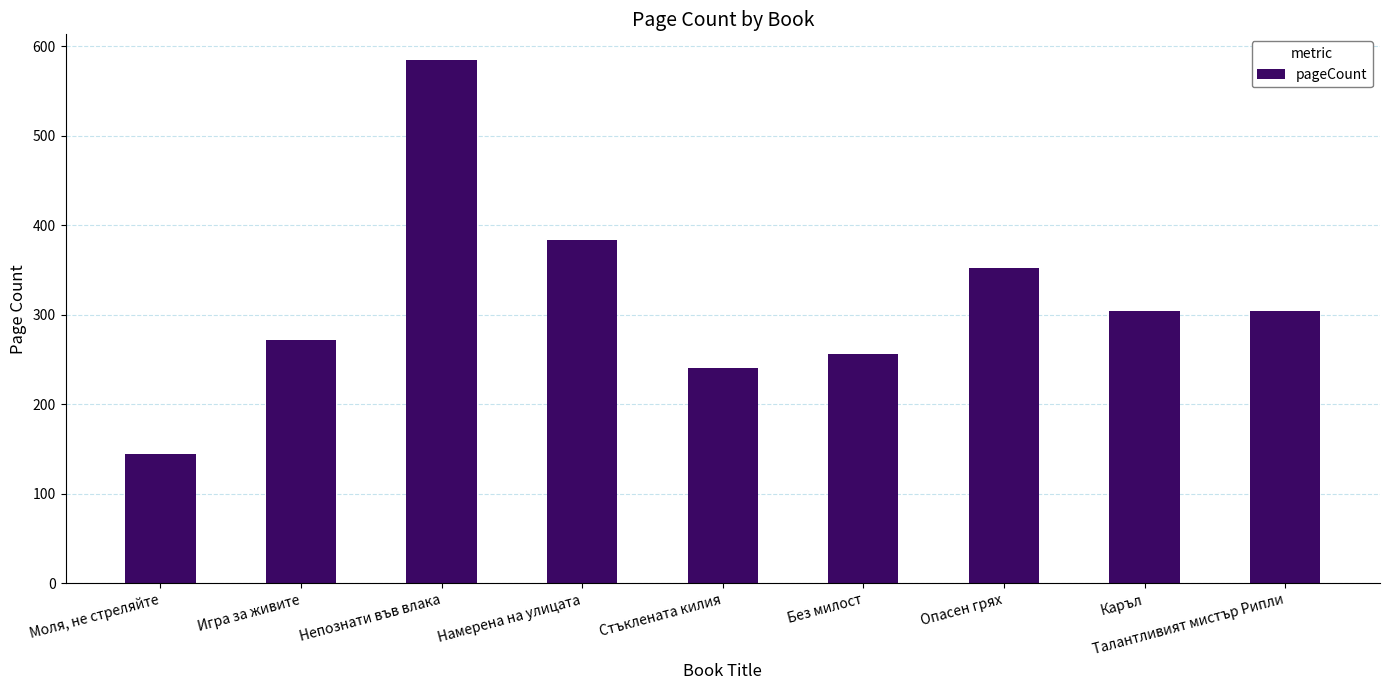

What is the value of the 9th bar from the left?

304